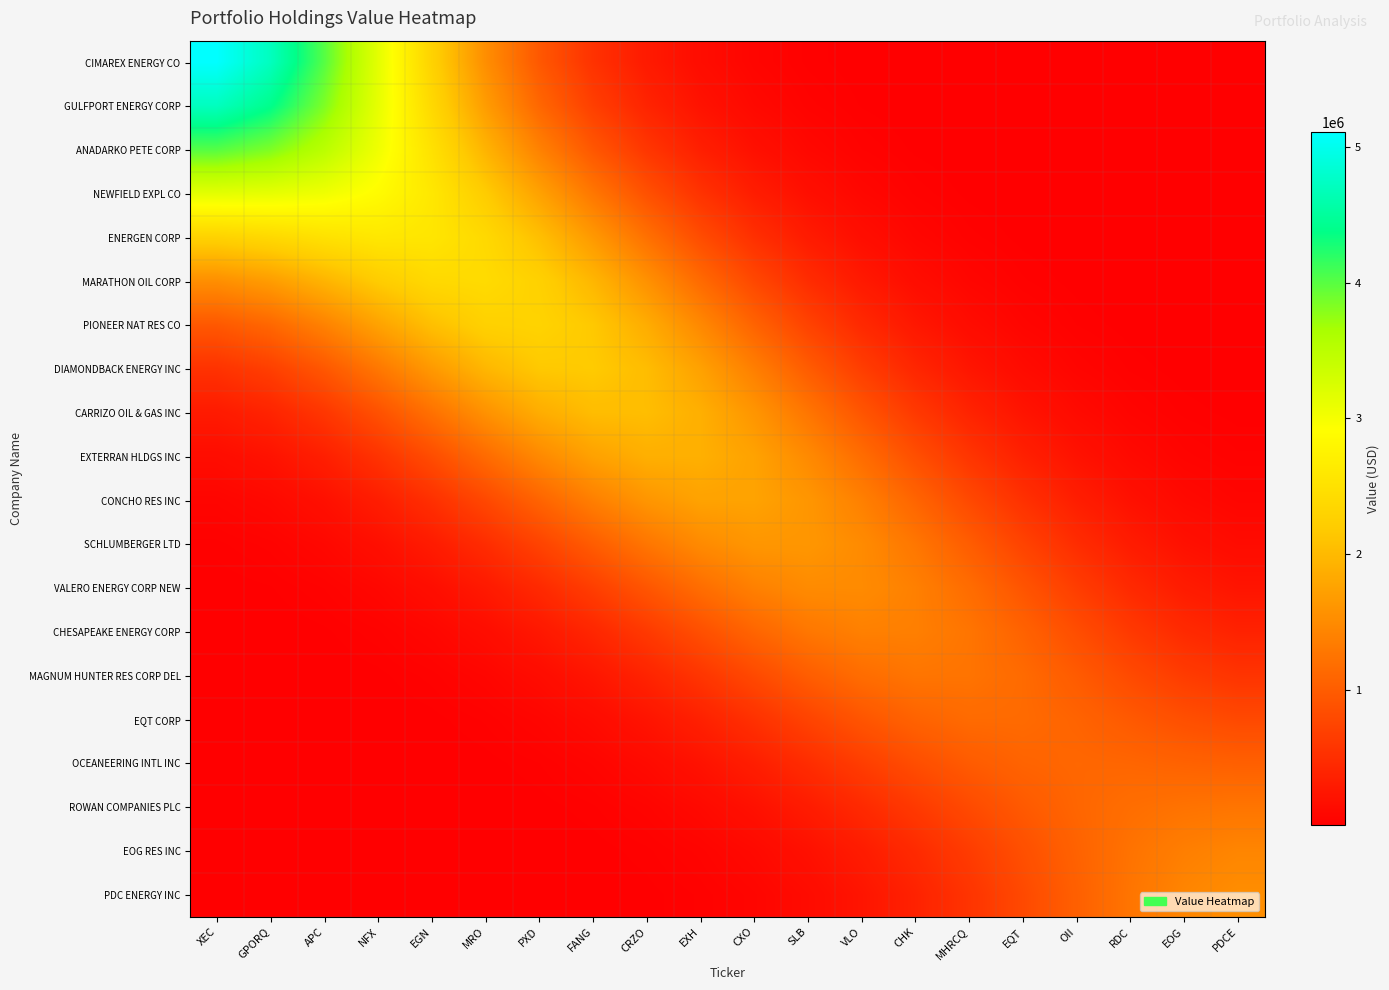

List the series in order of their peak value, highest first.

CIMAREX ENERGY CO, GULFPORT ENERGY CORP, ANADARKO PETE CORP, NEWFIELD EXPL CO, ENERGEN CORP, MARATHON OIL CORP, PIONEER NAT RES CO, DIAMONDBACK ENERGY INC, CARRIZO OIL & GAS INC, EXTERRAN HLDGS INC, CONCHO RES INC, SCHLUMBERGER LTD, PDC ENERGY INC, VALERO ENERGY CORP NEW, EOG RES INC, CHESAPEAKE ENERGY CORP, ROWAN COMPANIES PLC, MAGNUM HUNTER RES CORP DEL, EQT CORP, OCEANEERING INTL INC